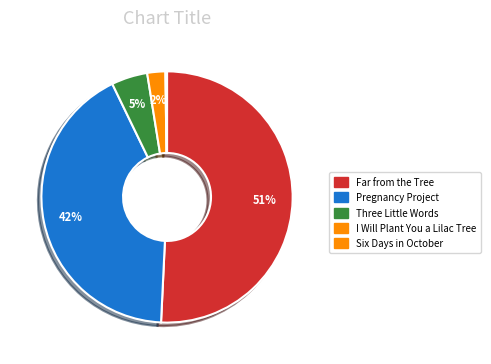

Count the number of slices in the pie.

5